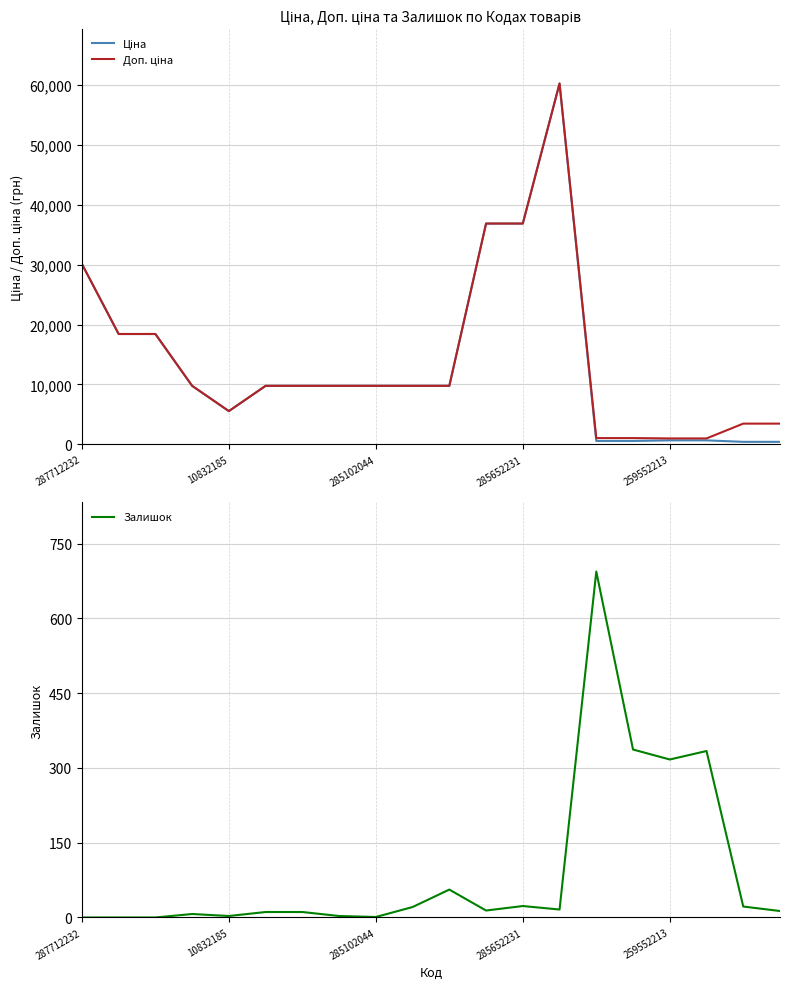

True or false: Залишок and Доп. ціна cross at least once.

False